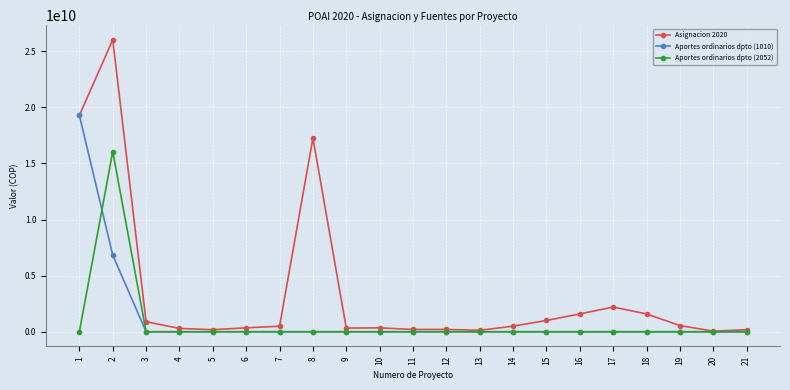

Rank the series by their maximum value, from lowest to highest.

Aportes ordinarios dpto (2052), Aportes ordinarios dpto (1010), Asignacion 2020